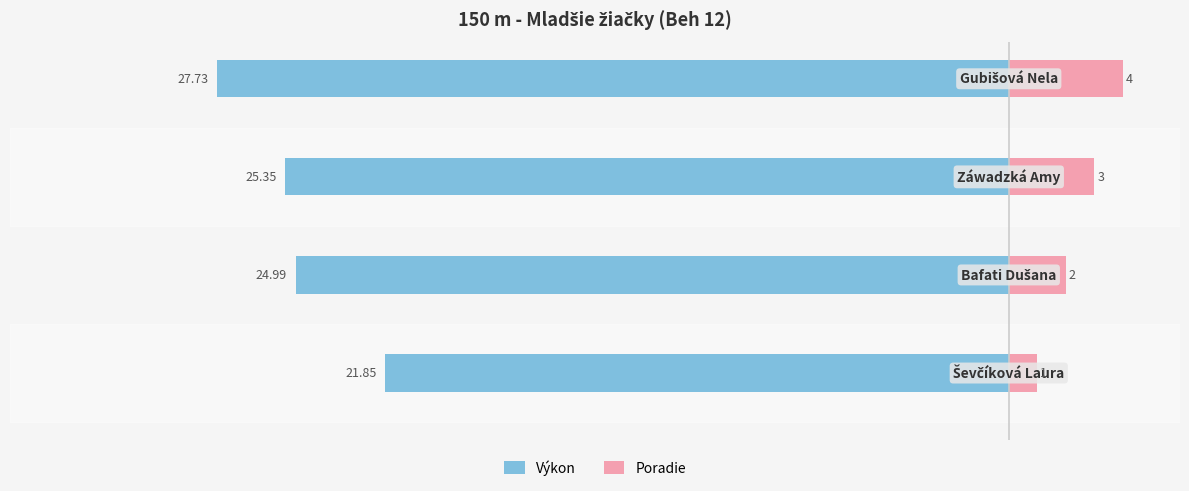

Reading left to right, extract all data points from this chart.

Výkon: -21.9	-25.0	-25.4	-27.7
Poradie: 1.0	2.0	3.0	4.0